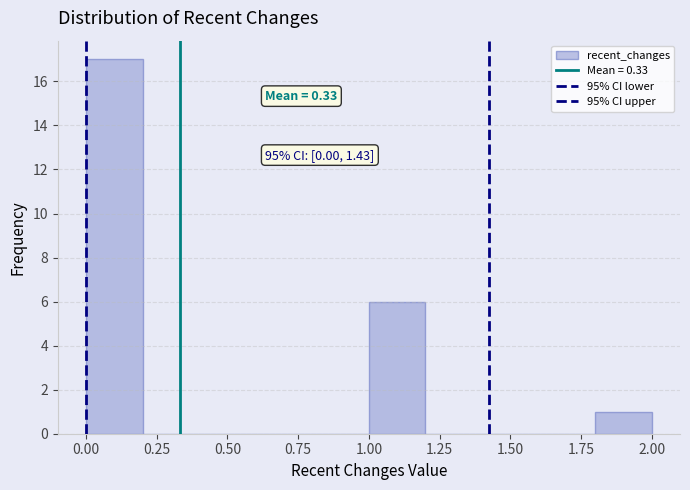

Over which range of the x-axis is the bar tallest?

0.0 to 0.2